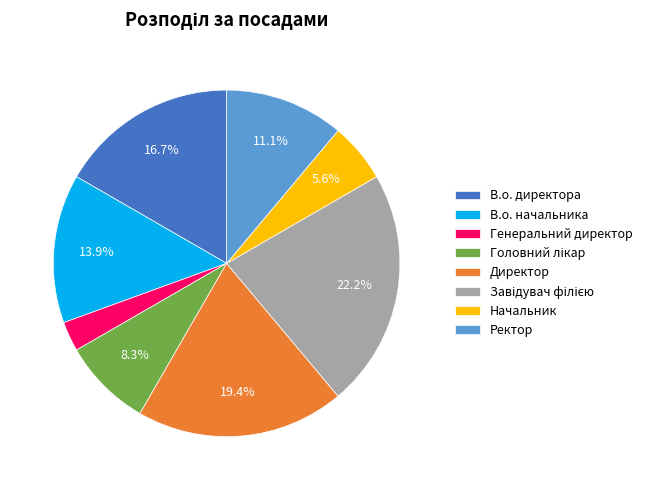

Does any single category account for the majority?

No